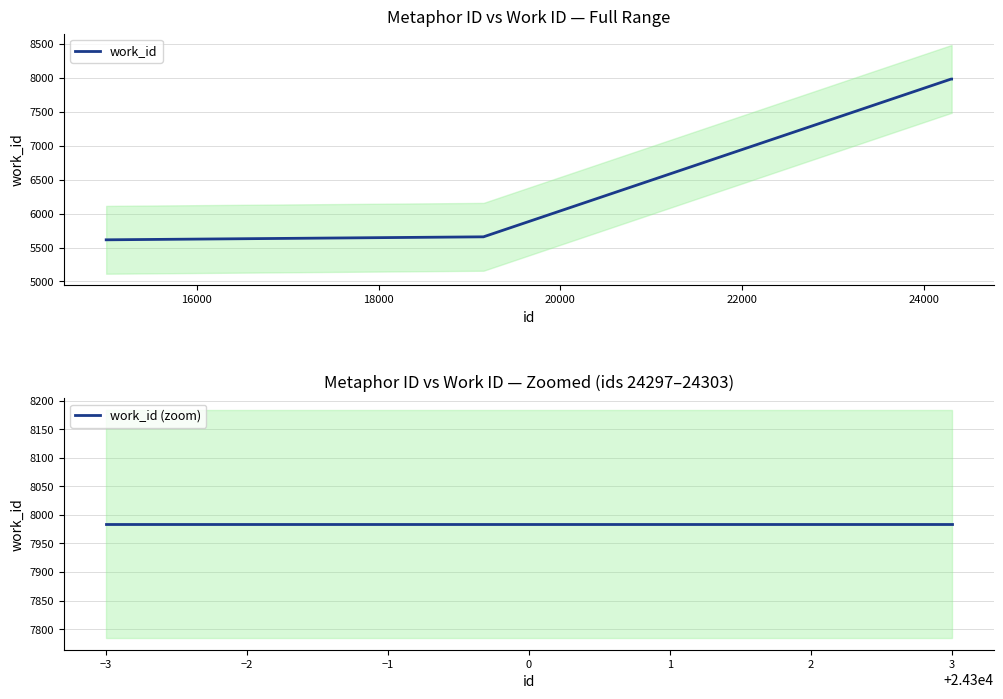

Reading right to left, transcribe all the data shown in this chart.

24303=7984	24302=7984	24297=7984	19154=5658	15004=5614